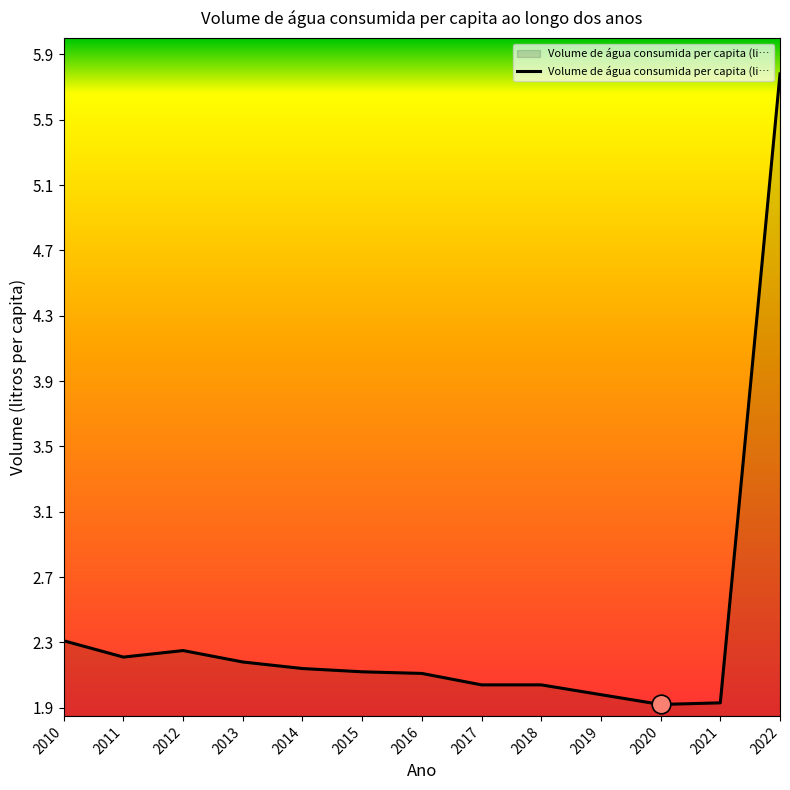

Which has a higher value, 2014 or 2019?

2014